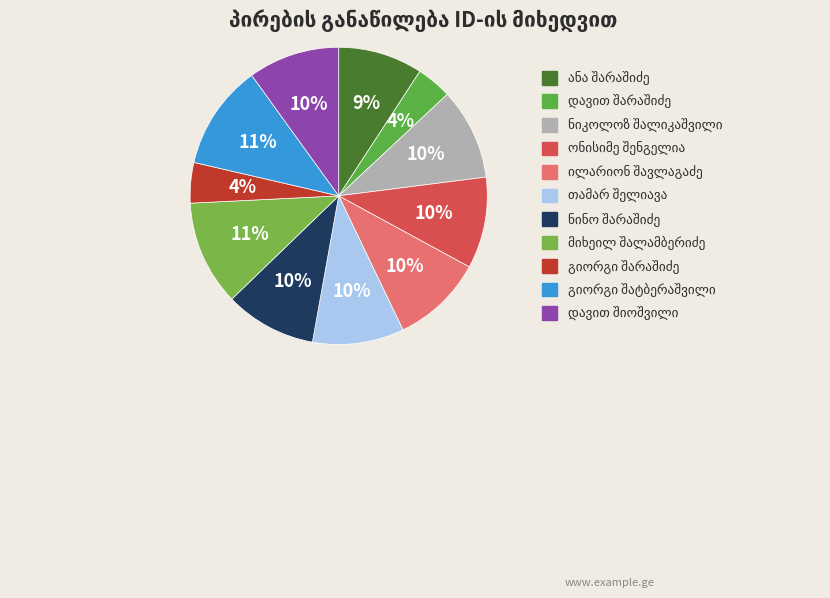

Which has a higher value, ანა შარაშიძე or ნინო შარაშიძე?

ნინო შარაშიძე